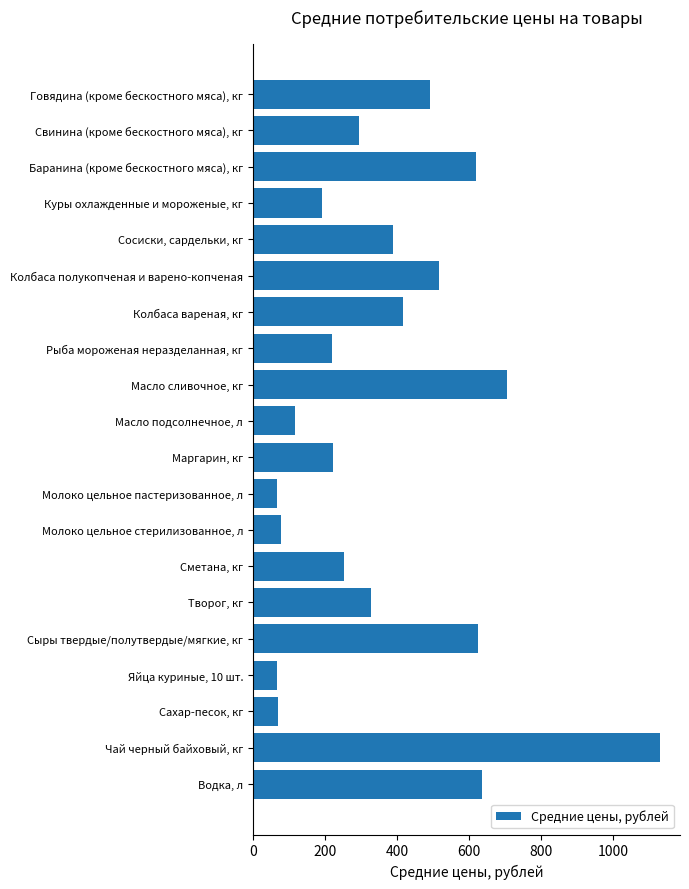

What is the maximum value shown in the chart?

1128.5